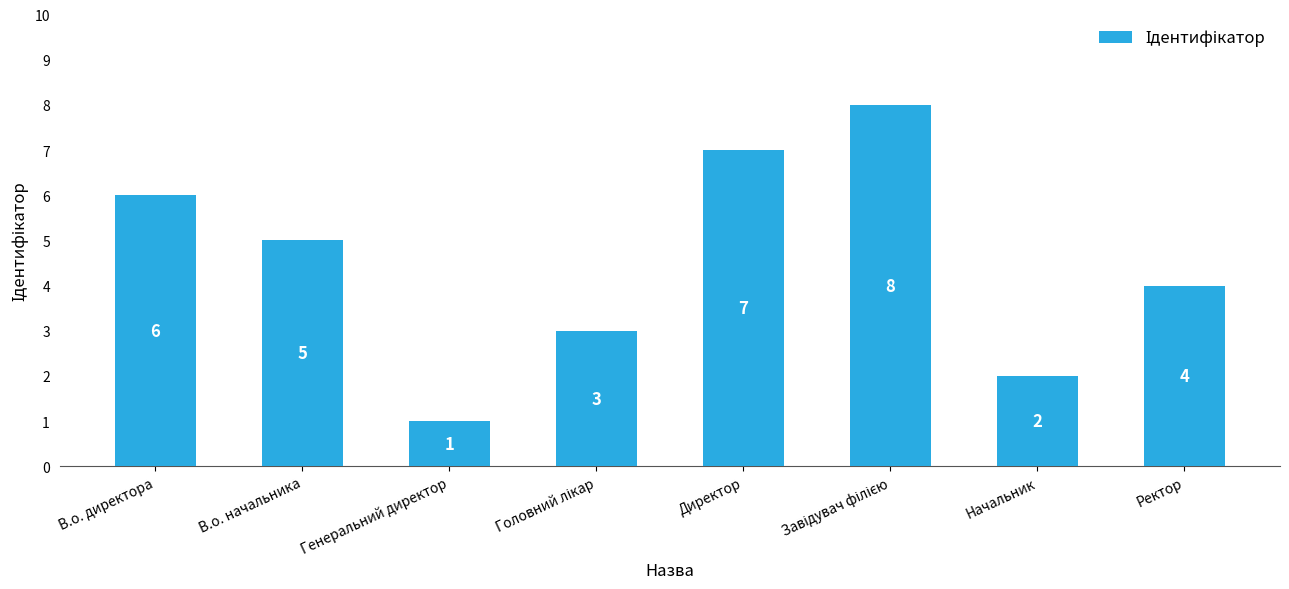

What is the difference between the values at Директор and Генеральний директор?

6